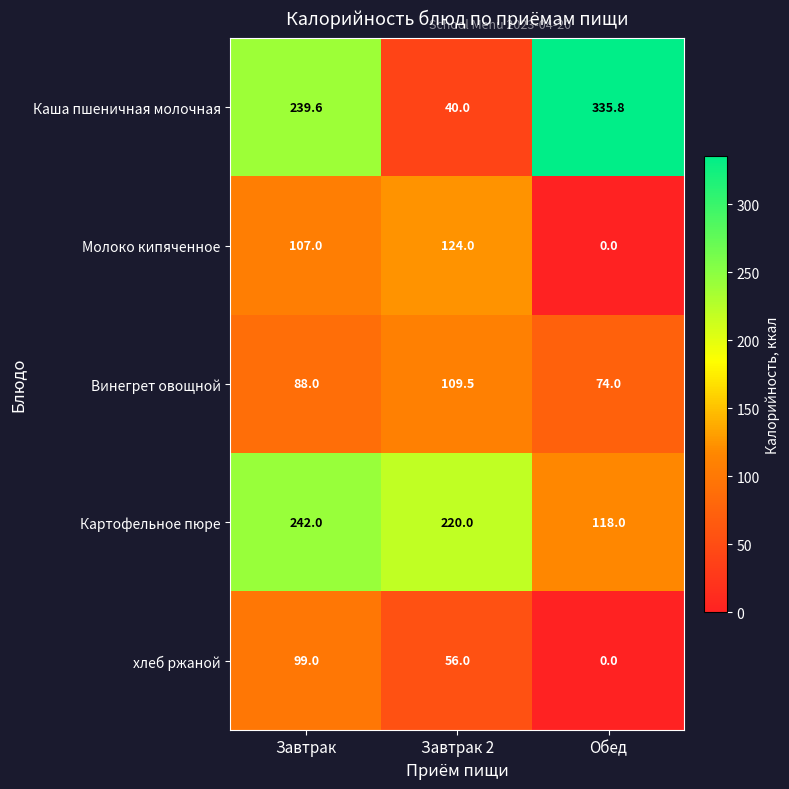

At which category is the sum across all series the highest?

Завтрак